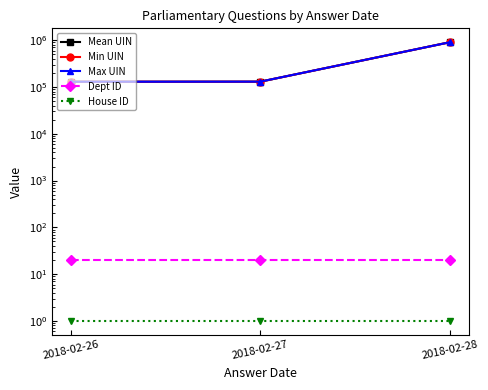

What is the sum of all Min UIN values?

1163512.0